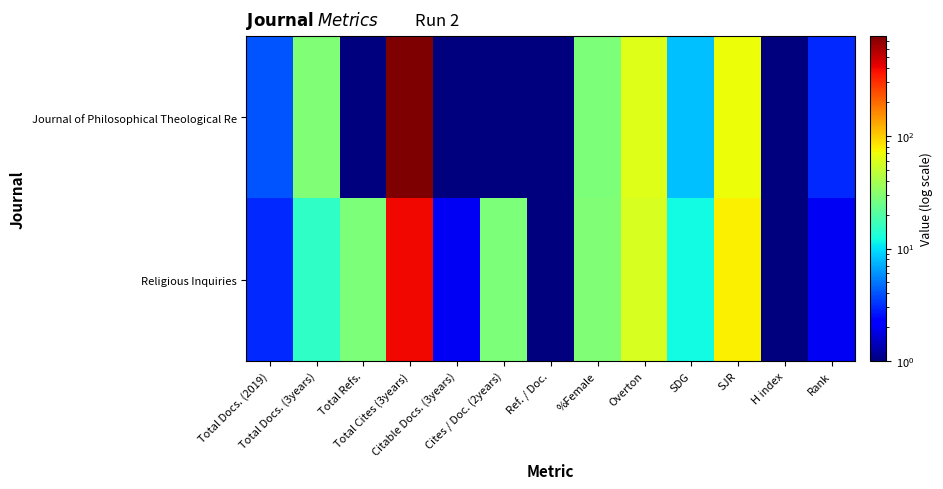

What is the greatest value displayed?

774